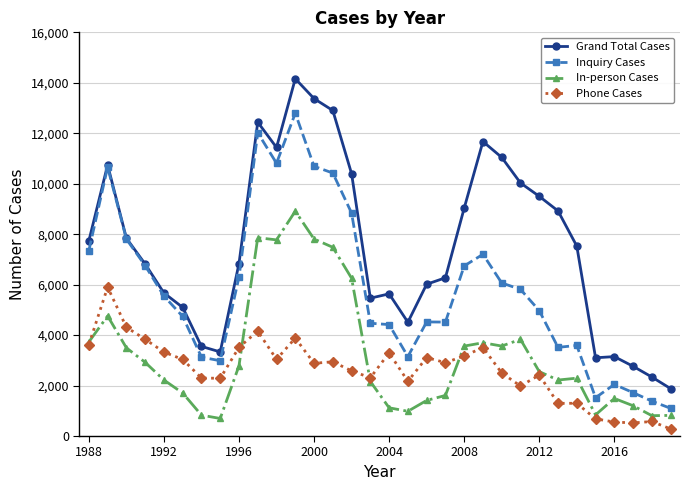

List the series in order of their peak value, highest first.

Grand Total Cases, Inquiry Cases, In-person Cases, Phone Cases